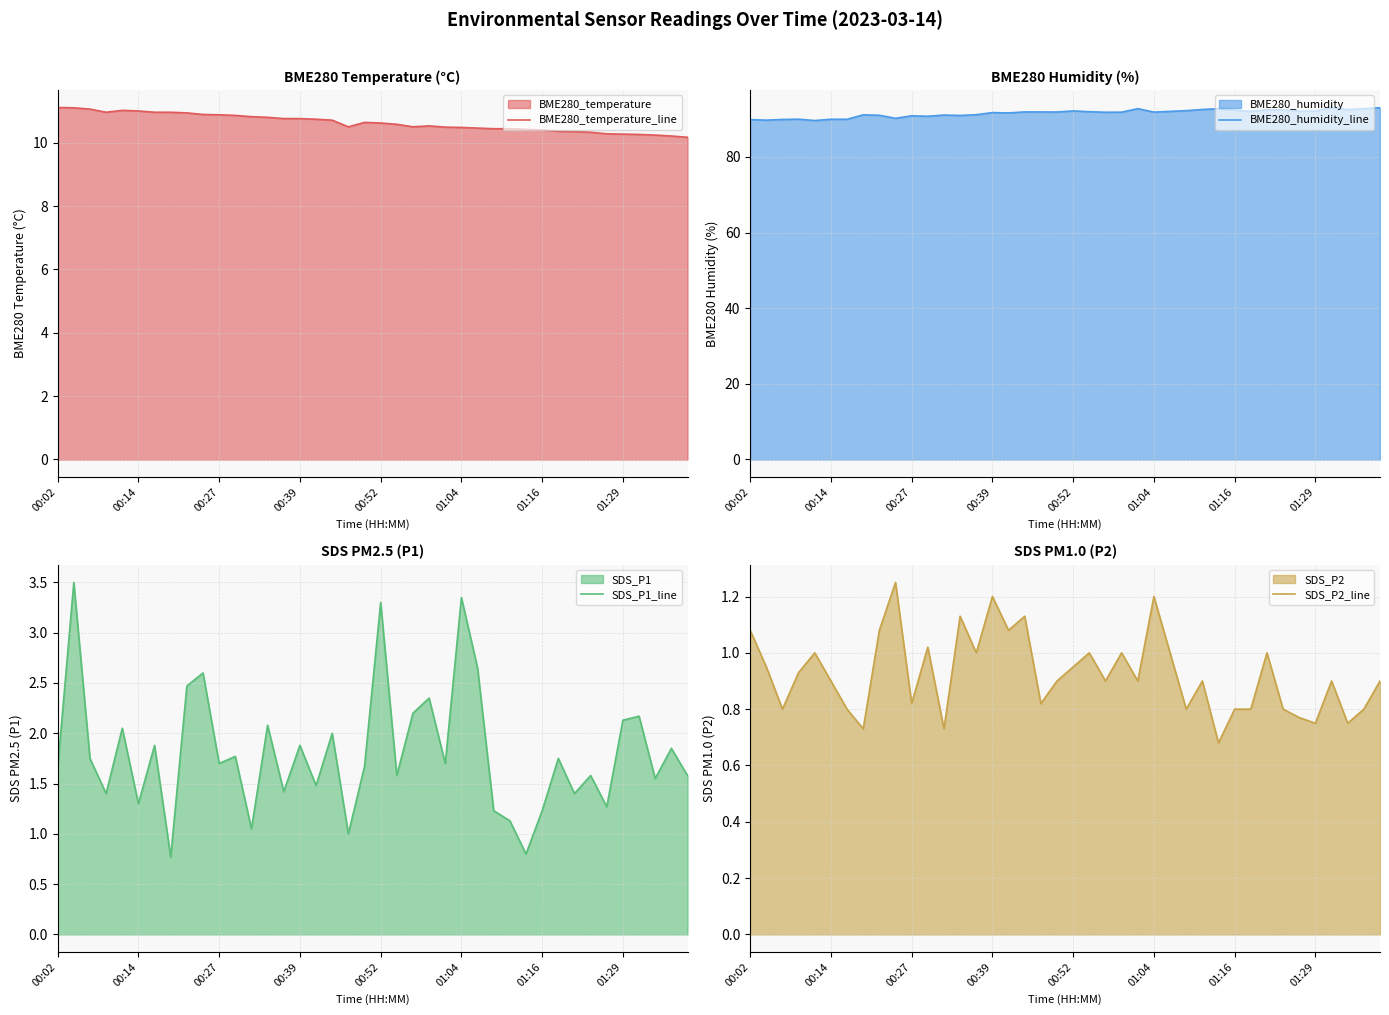

True or false: BME280_temperature_line has a value of 10.3 at 01:29.

True